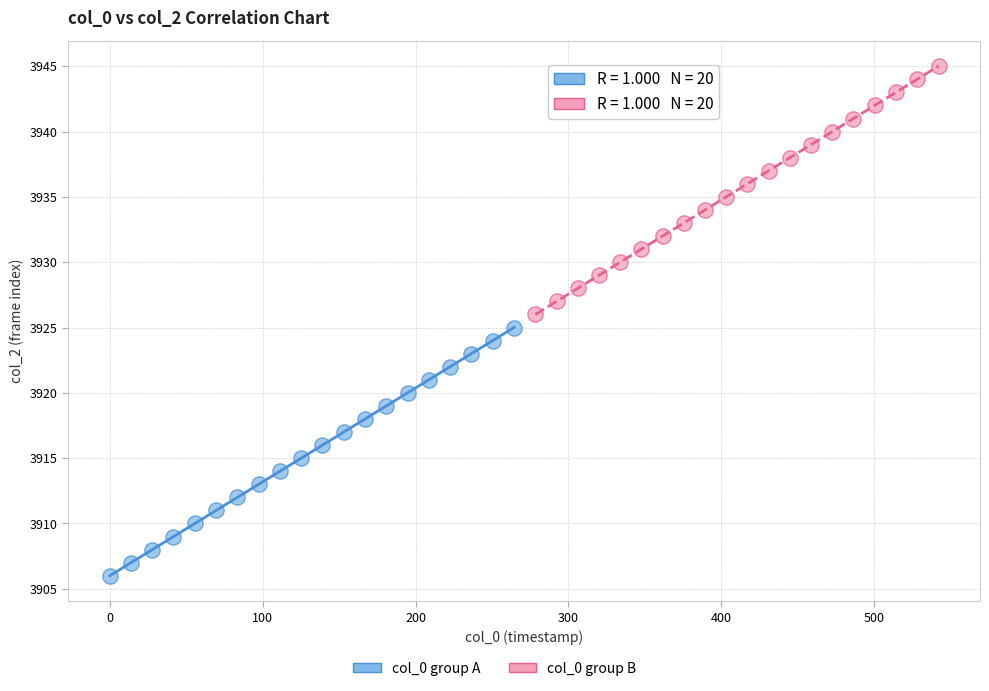

Which series reaches the minimum Y coordinate?

col_0 group A